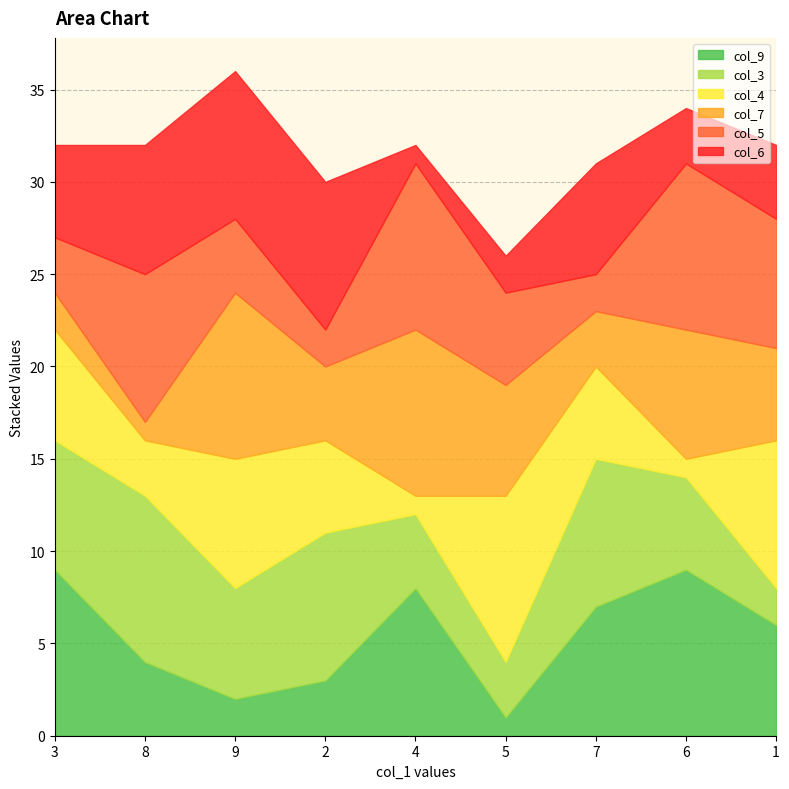

Is it true that col_4 equals 9 at 5?

True